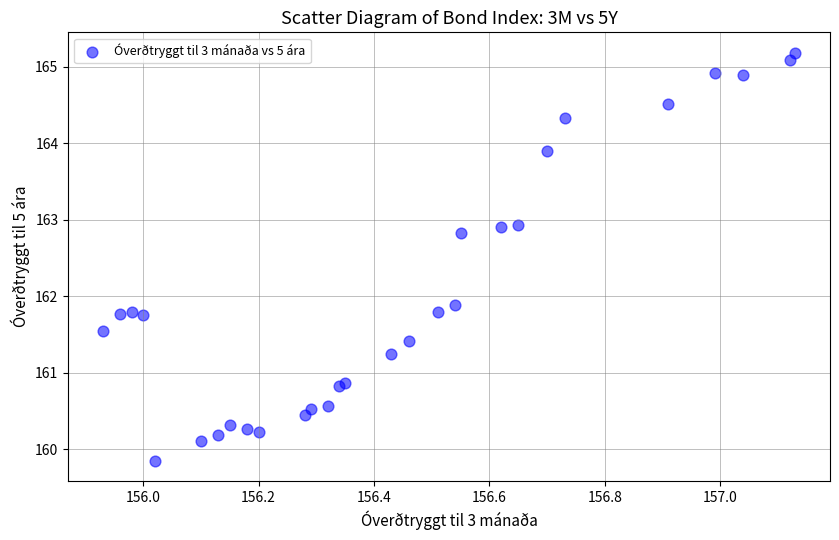

What Y value in the scatter plot is closest to 162?

161.9